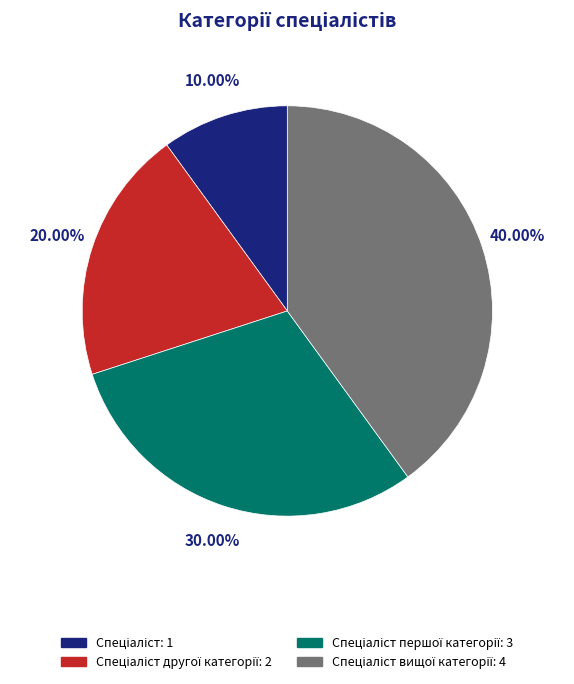

Is there a majority slice in this chart?

No